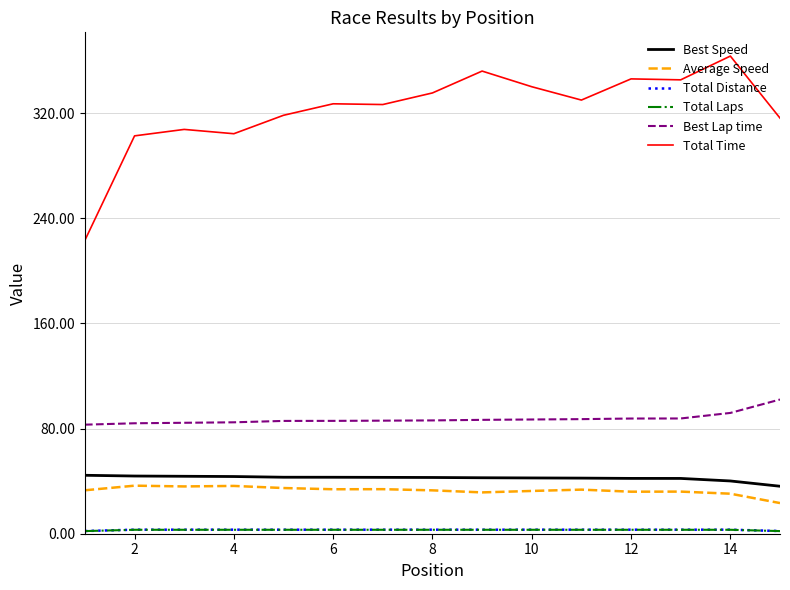

Which series has the largest total across all categories?

Total Time